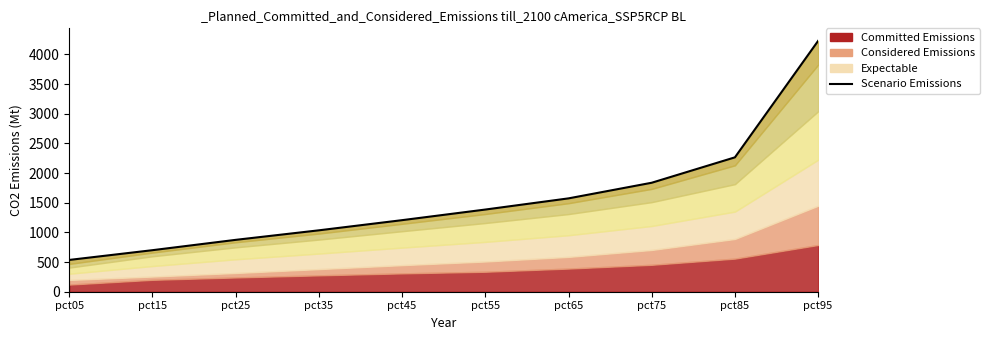

Count the number of values greater than 1384.

5